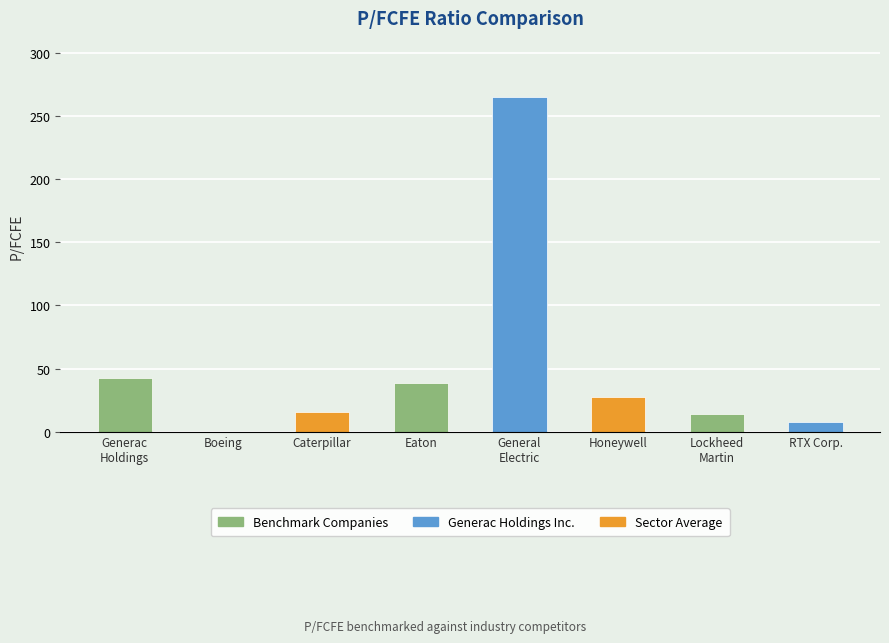

What is the change in value from Boeing to General
Electric?

+265.2